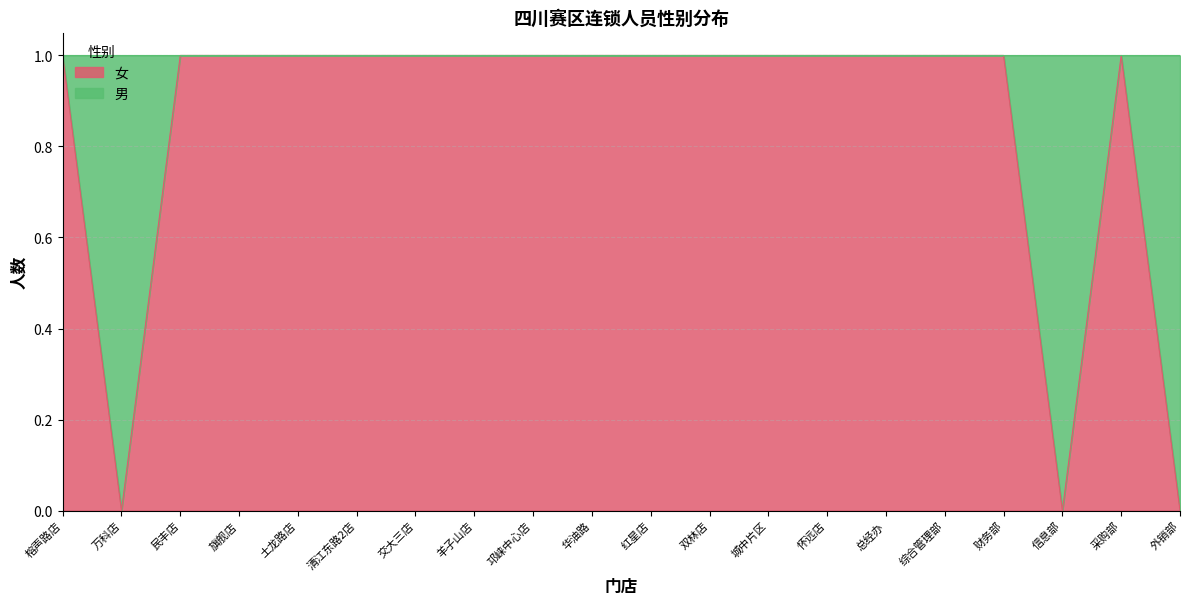

Which category has the lowest value across all series?

万科店